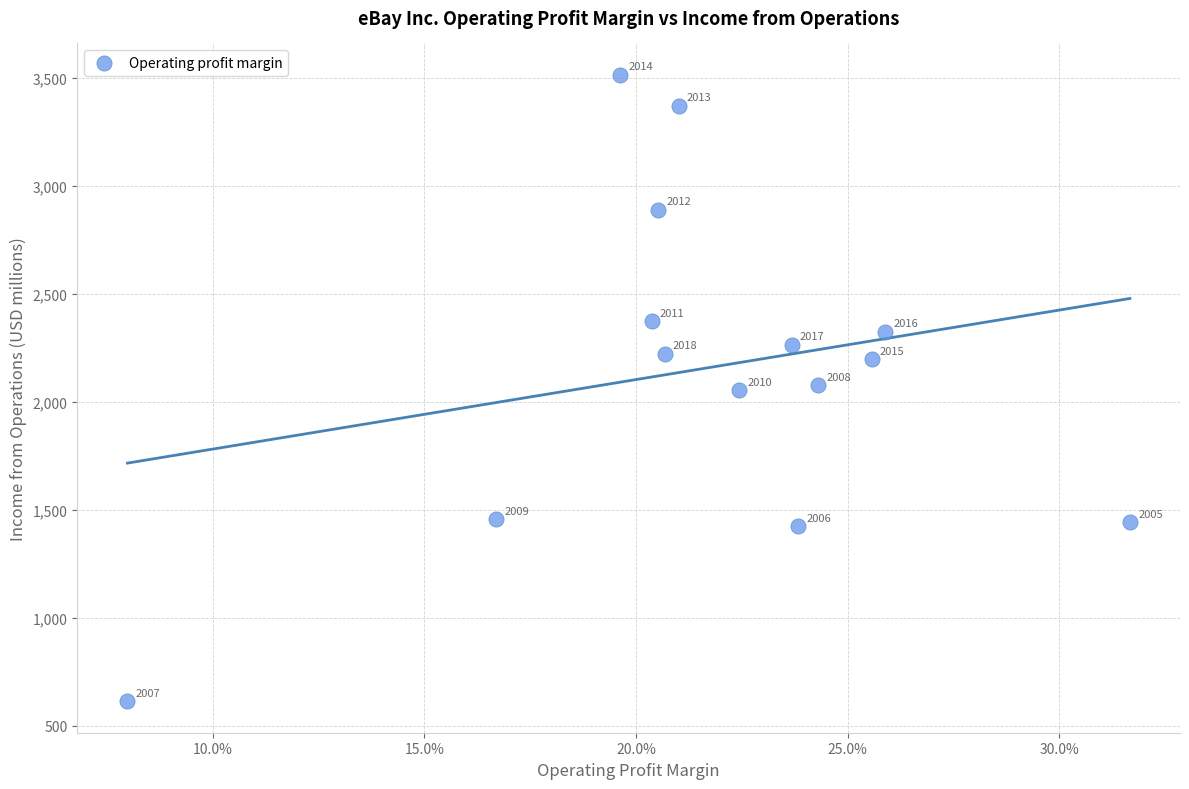

What is the range of Y values (max minus min)?

2901